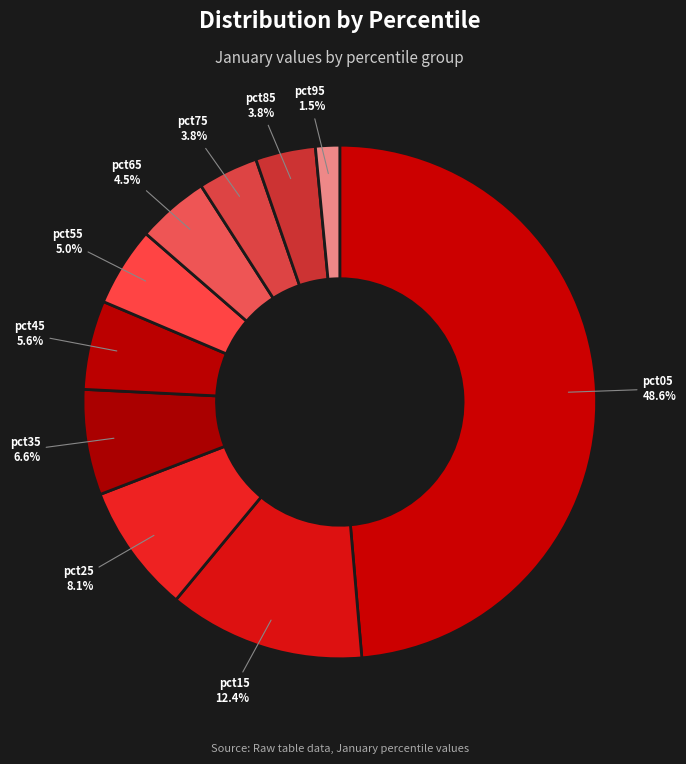

What is the total percentage of pct55 and pct65?

9.5%